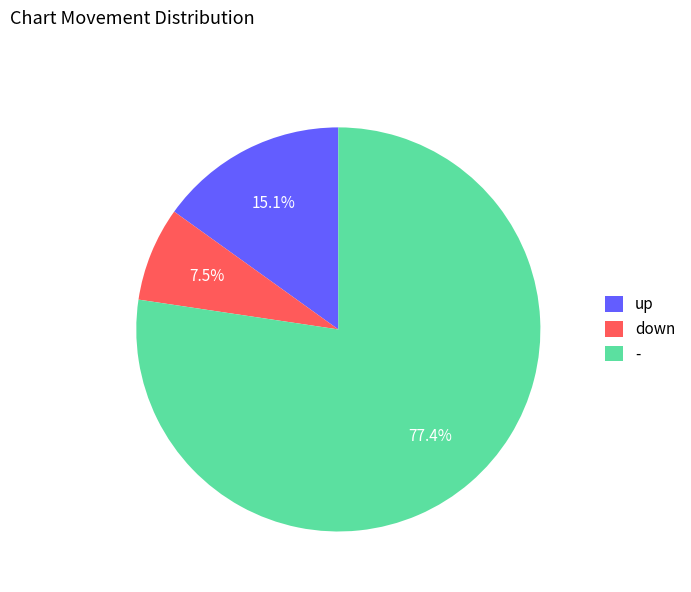

To the nearest percent, what portion does up represent?

15%